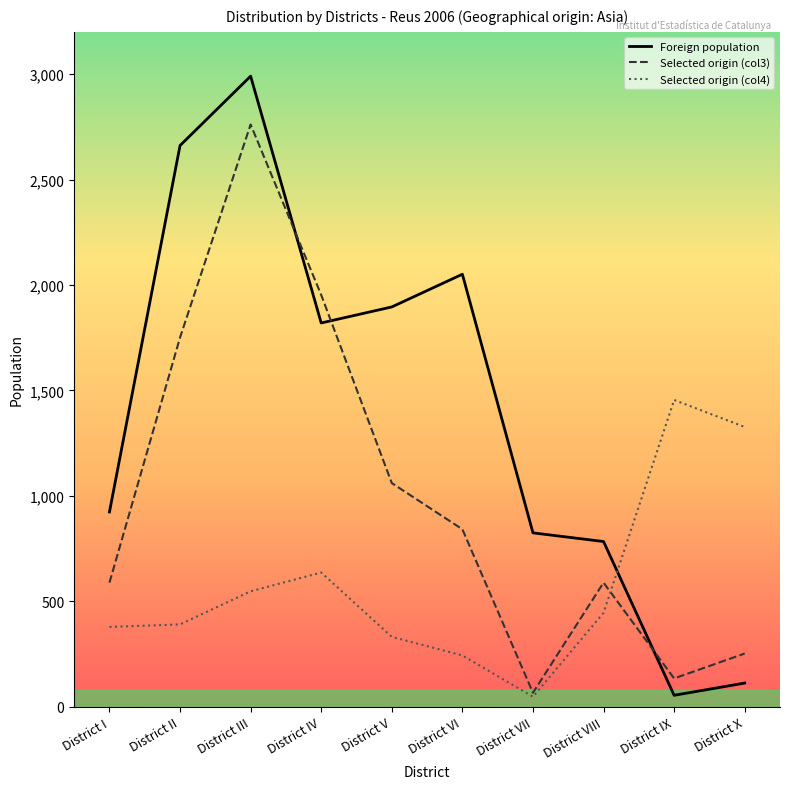

Rank the series at District IV from highest to lowest value.

Selected origin (col3), Foreign population, Selected origin (col4)